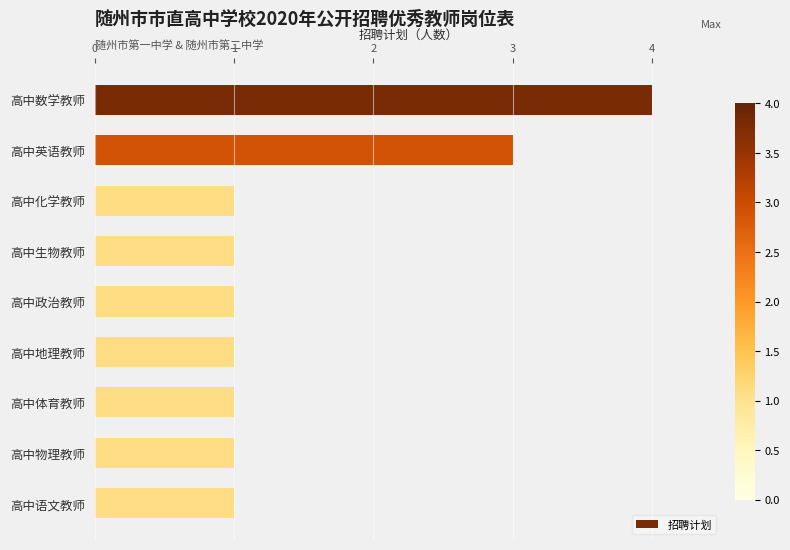

Reading bottom to top, extract all data points from this chart.

1	1	1	1	1	1	1	3	4